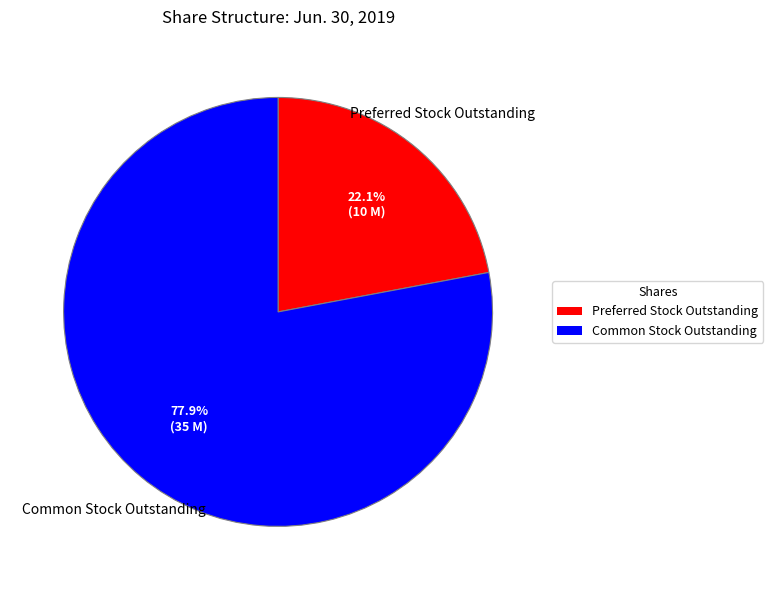

Is it true that Common Stock Outstanding is 65% of the pie?

False